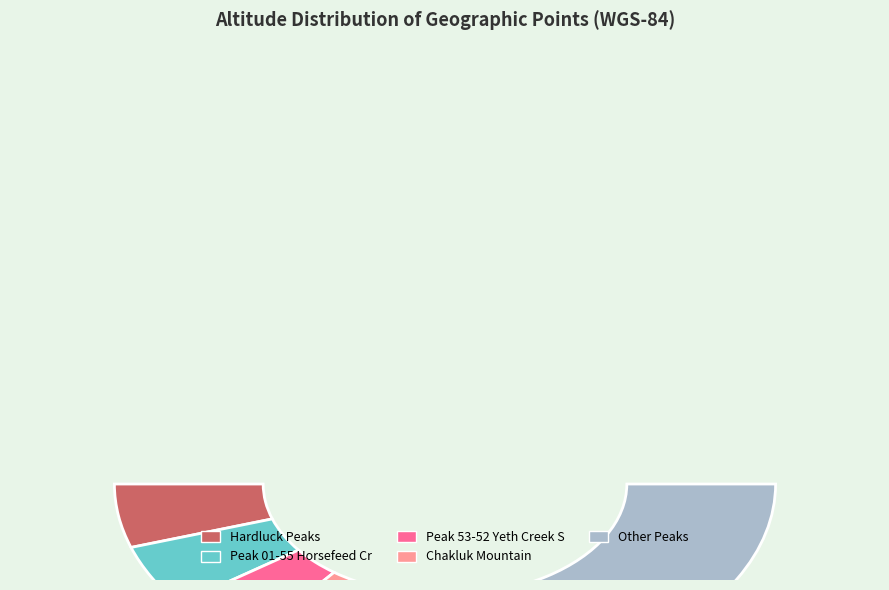

Is there any slice that represents more than half of the pie?

No